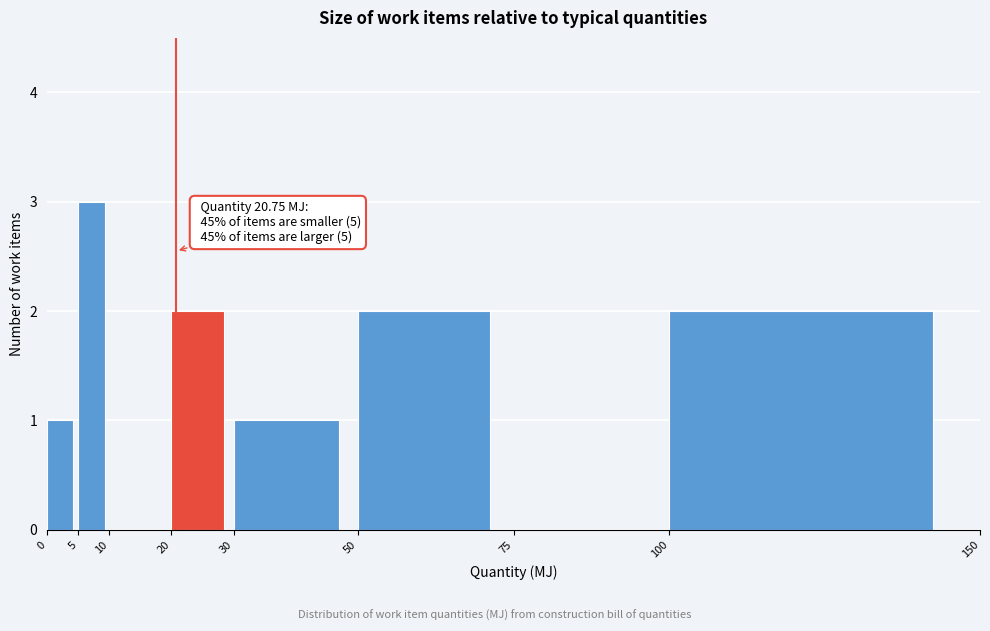

Which range on the x-axis has the tallest bar?

5 to 10